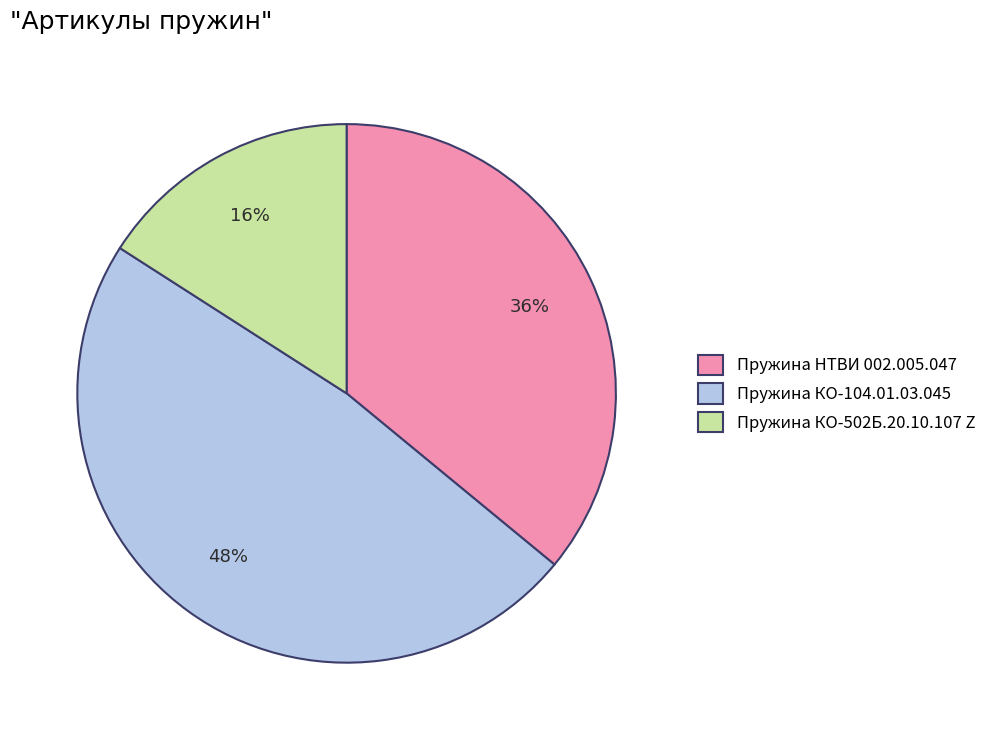

Between Пружина КО-502Б.20.10.107 Z and Пружина НТВИ 002.005.047, which is larger?

Пружина НТВИ 002.005.047